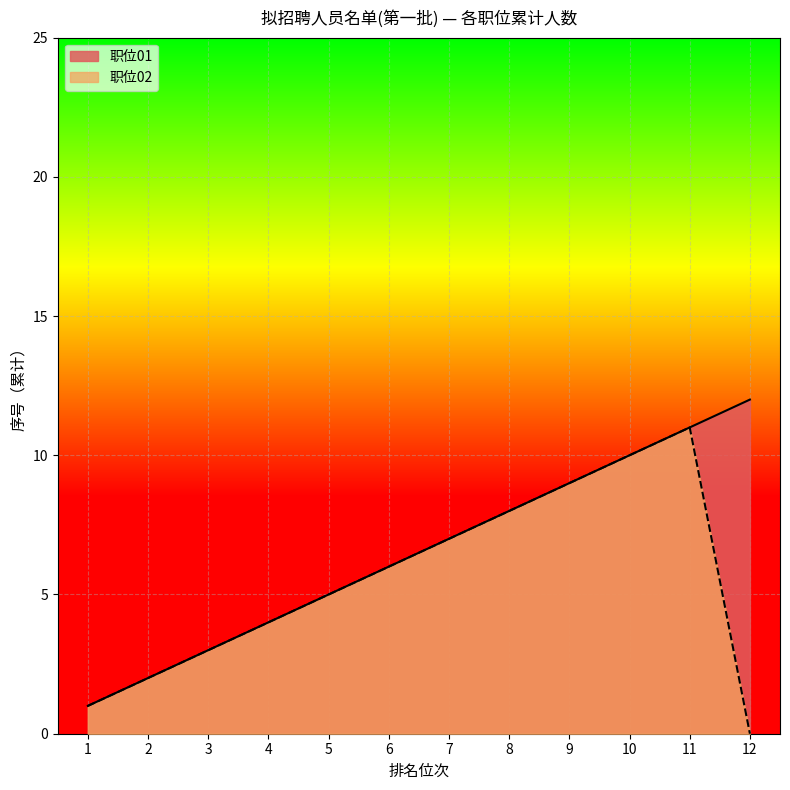

How many distinct data groups are displayed?

2